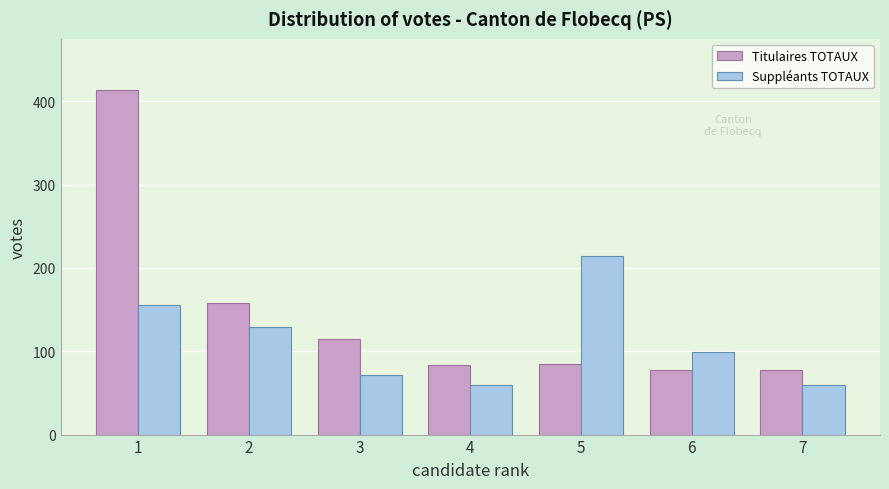

What is the greatest value displayed?

413